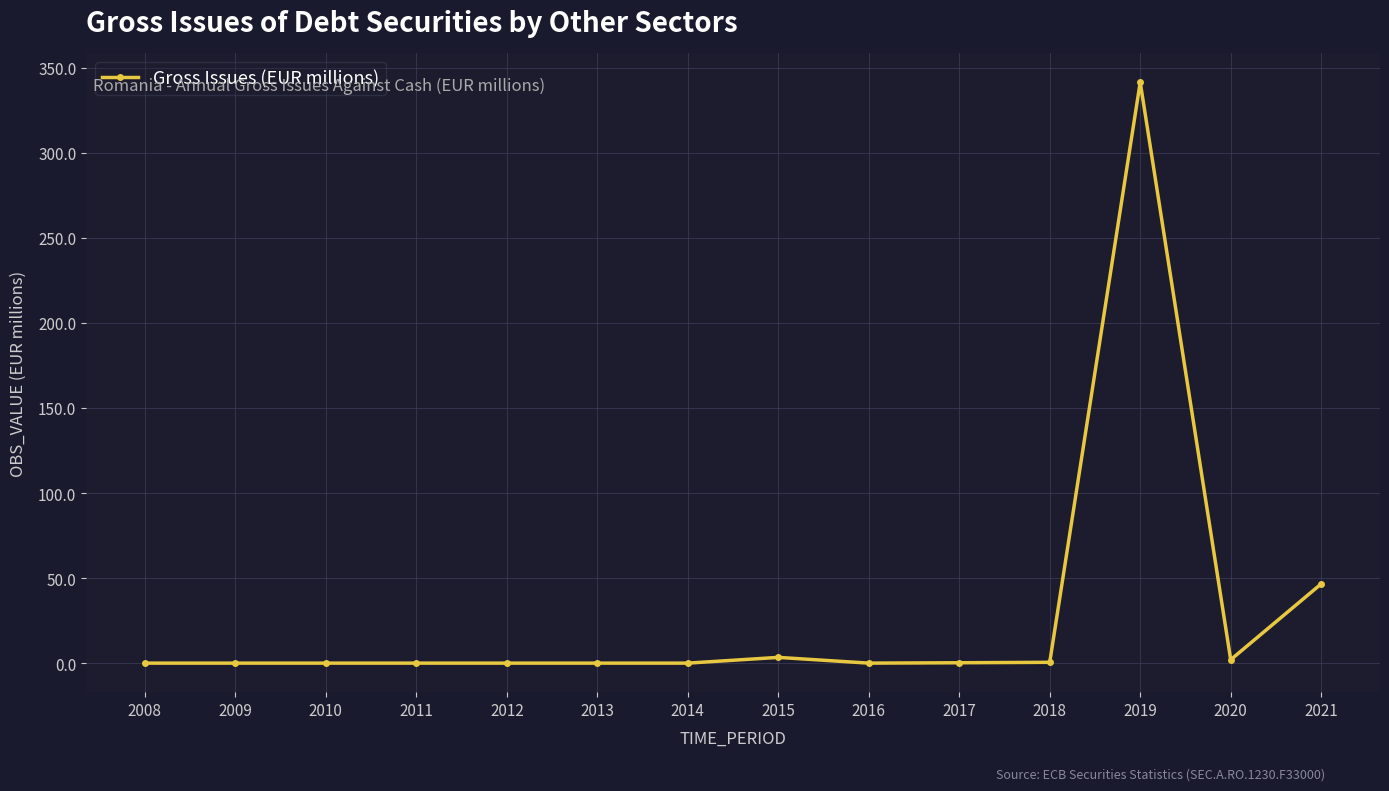

What is the difference between the maximum and minimum values?

341.5